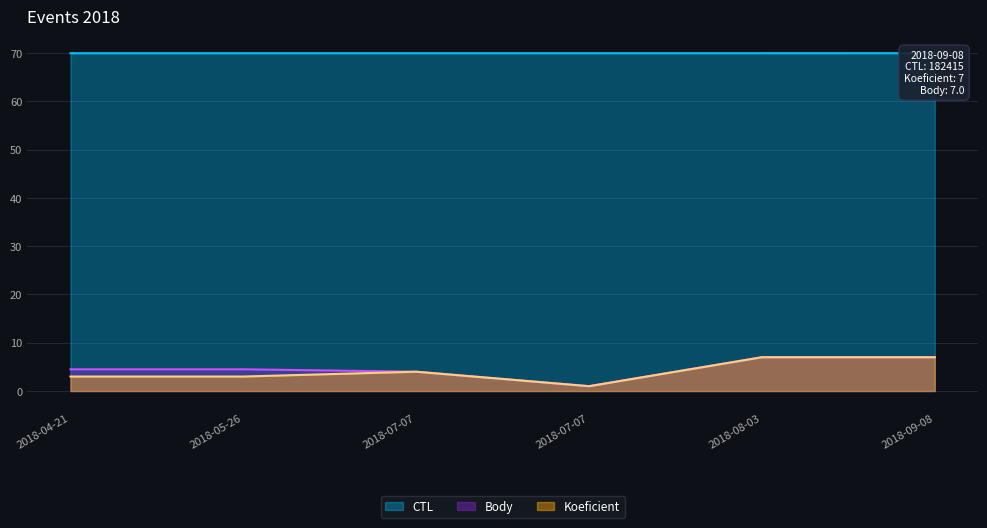

Which series has the largest range (max minus min)?

Koeficient